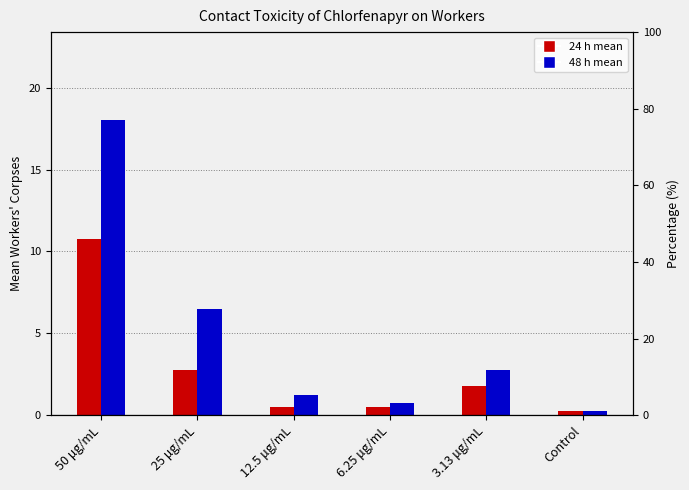

List the series in order of their peak value, highest first.

48 h mean, 24 h mean